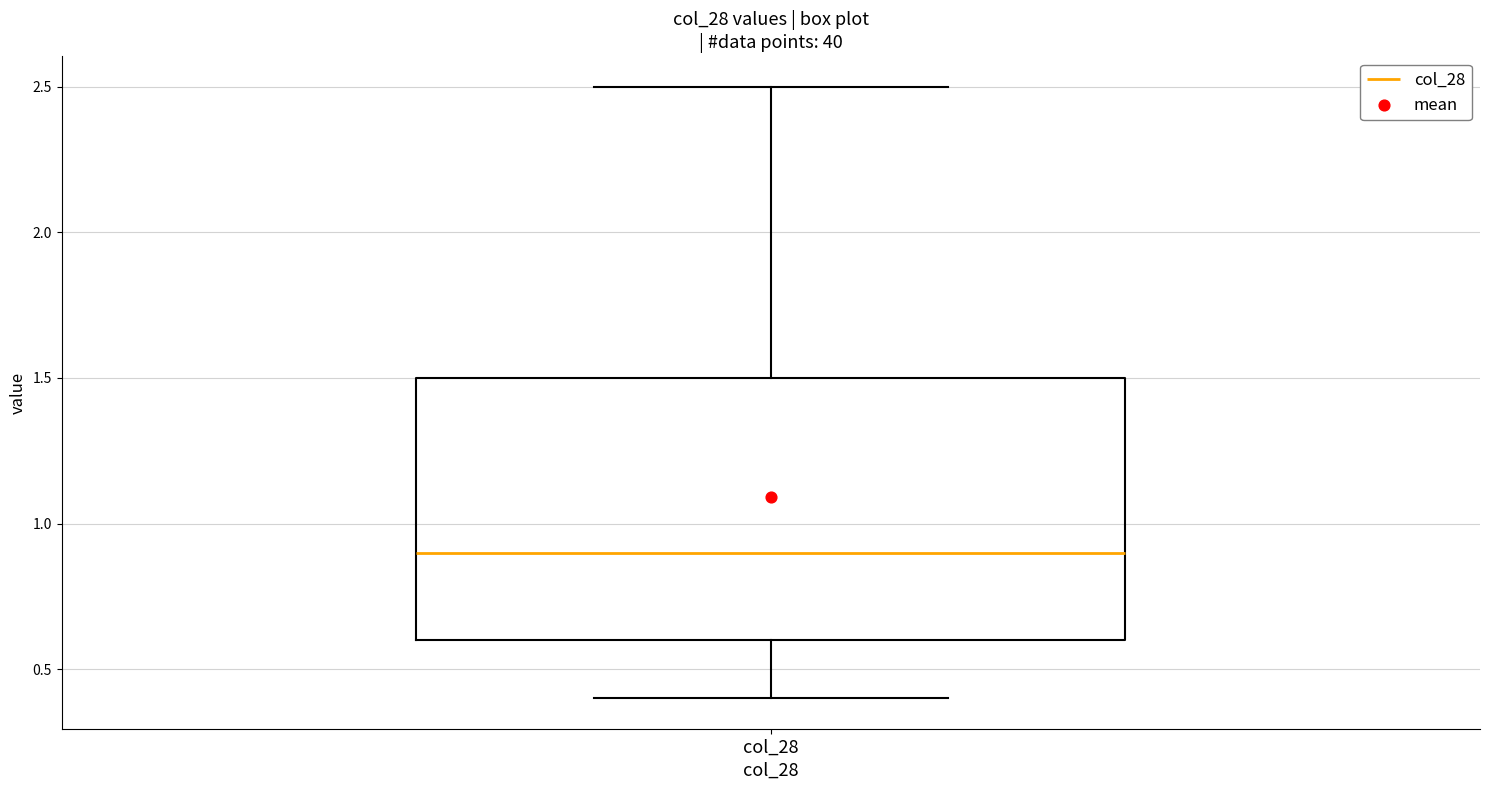

Where does the upper whisker of the box for col_28 end on the y-axis? The values are not printed on the chart, so give them approximately, as read against the axis.

2.5